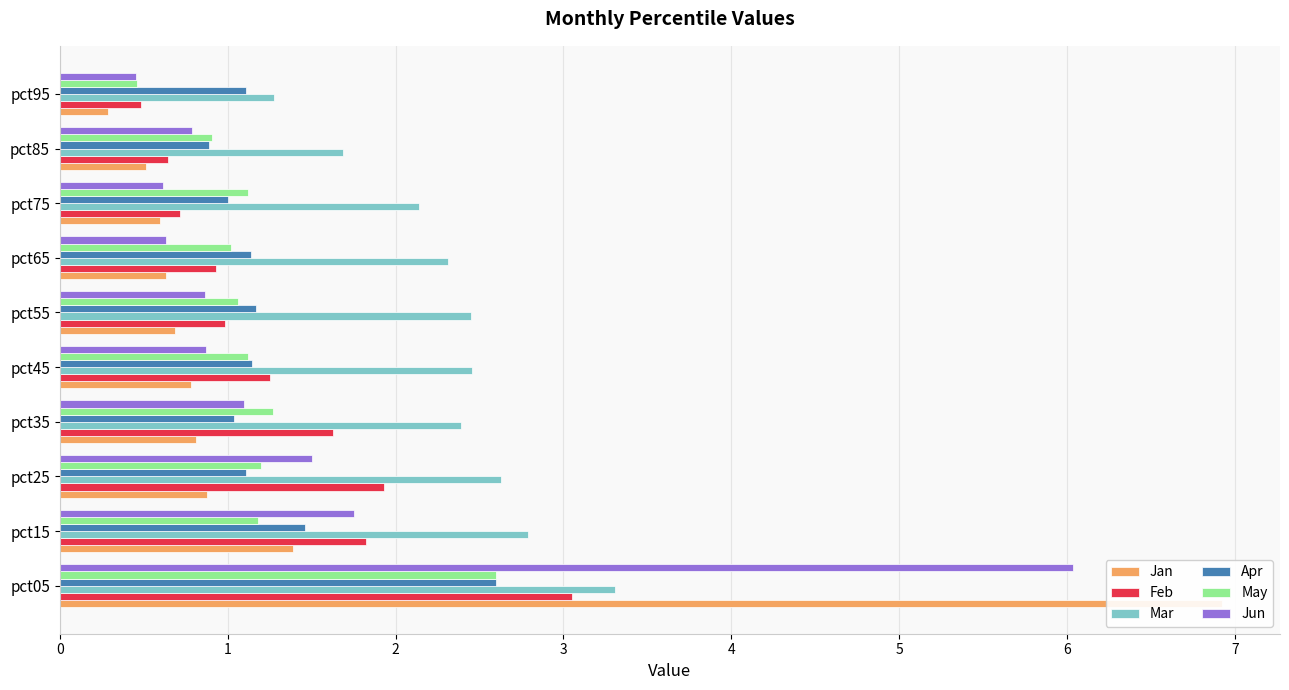

Is the value of Mar at pct05 greater than the value of Apr at pct25?

Yes